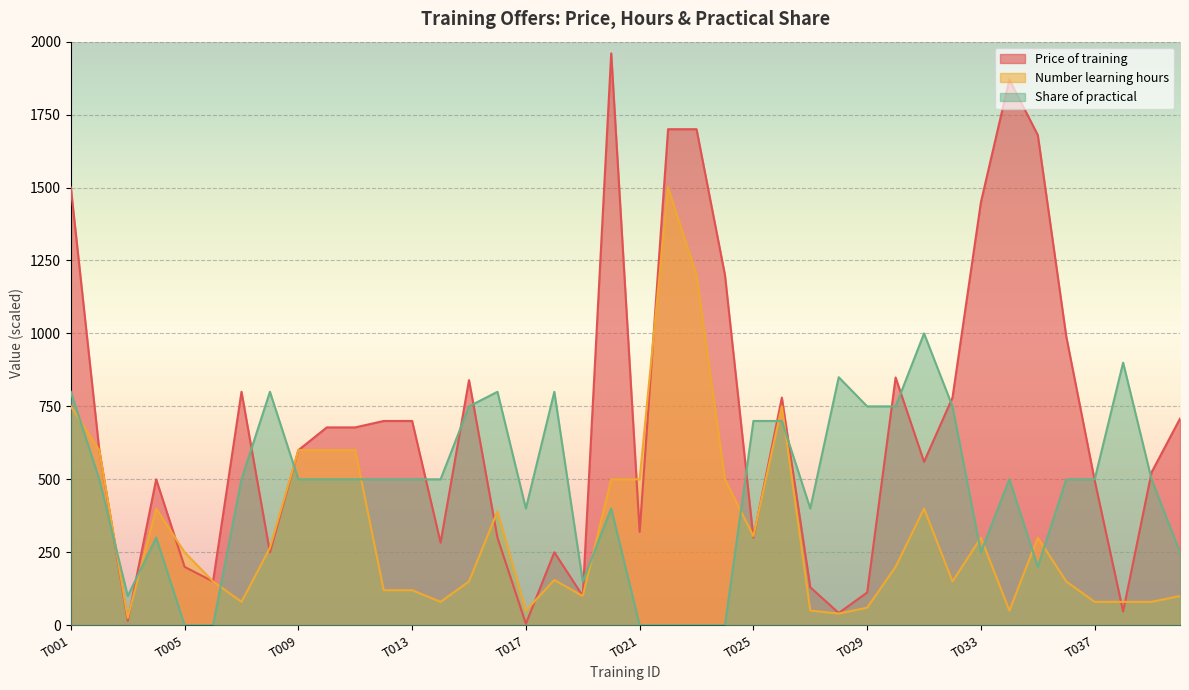

The Number_learning_hours series shows 270 at T020. True or false?

False